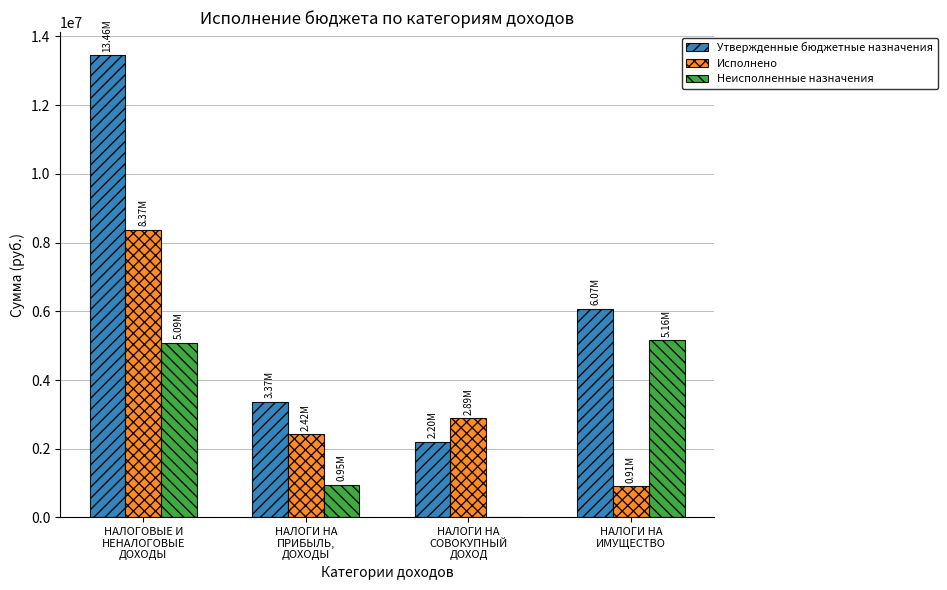

At which category is the sum across all series the highest?

НАЛОГОВЫЕ И
НЕНАЛОГОВЫЕ
ДОХОДЫ